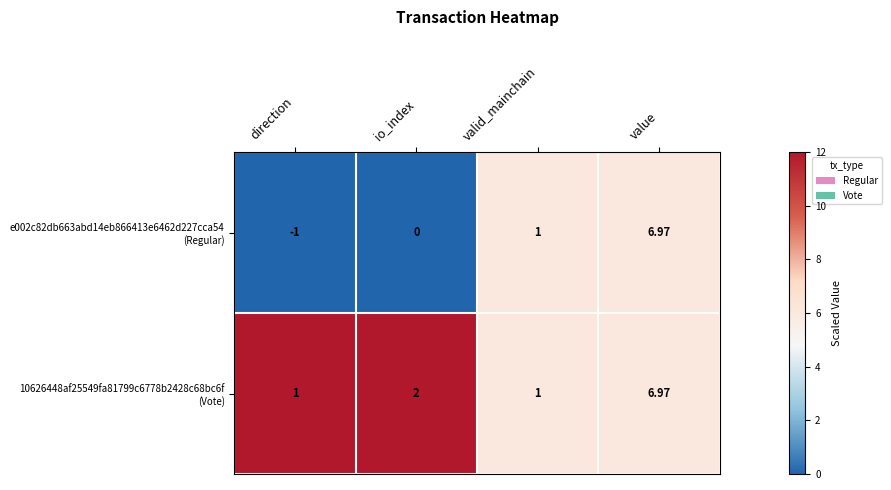

At which category is the sum across all series the highest?

value